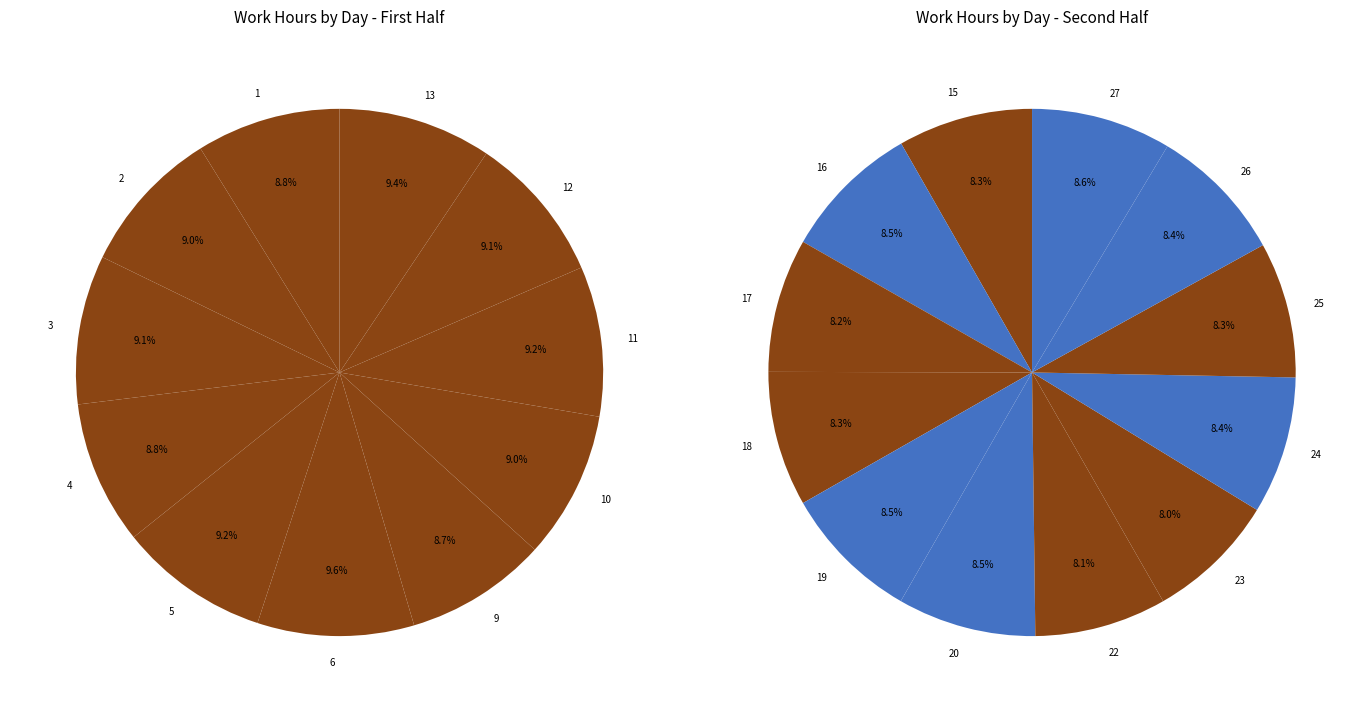

Does 9 account for over 50% of the chart?

No